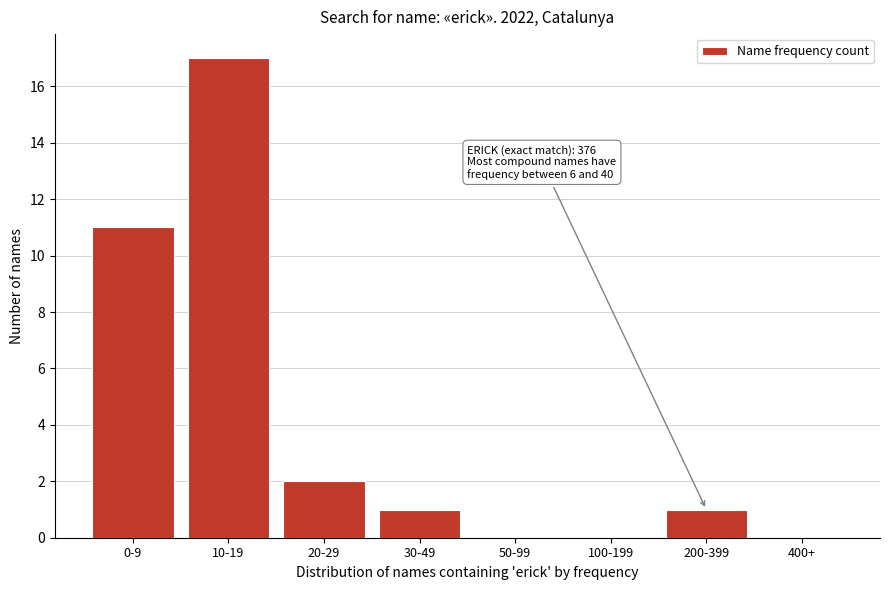

Reading right to left, extract all data points from this chart.

400+=0	200-399=1	100-199=0	50-99=0	30-49=1	20-29=2	10-19=17	0-9=11